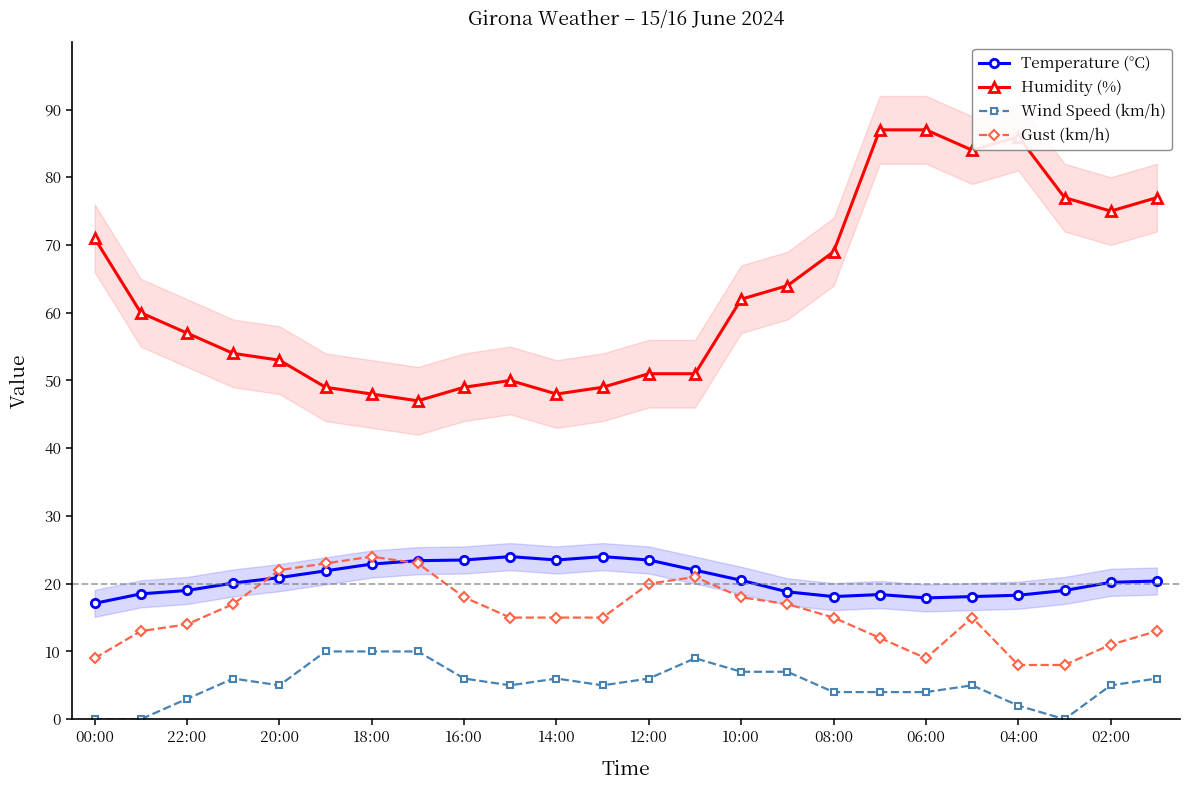

Is the value of Gust (km/h) at 22:00 greater than the value of Wind Speed (km/h) at 10:00?

Yes